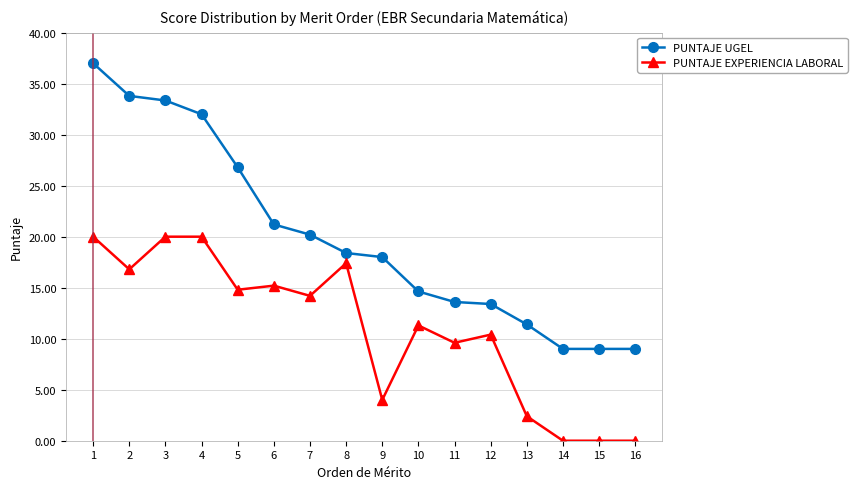

Is it true that PUNTAJE EXPERIENCIA LABORAL equals 3.4 at 5?

False